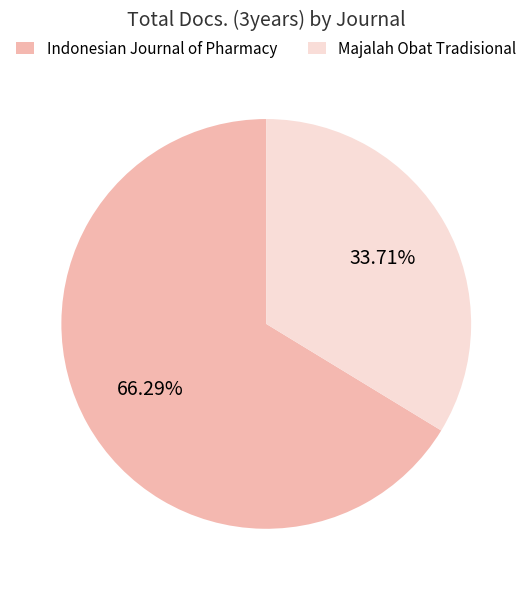

Count the number of slices in the pie.

2